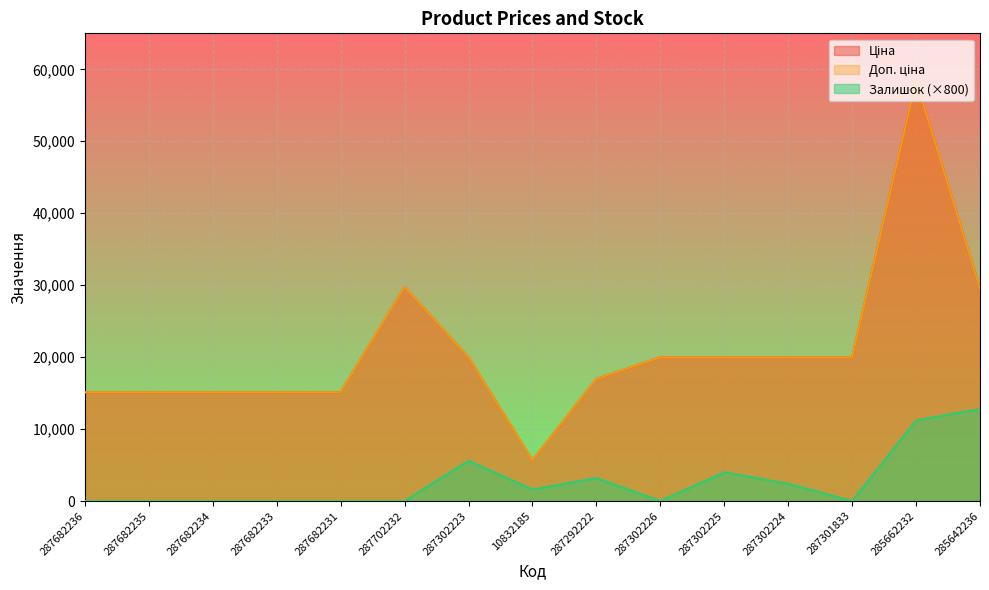

True or false: Залишок and Доп. ціна cross at least once.

False